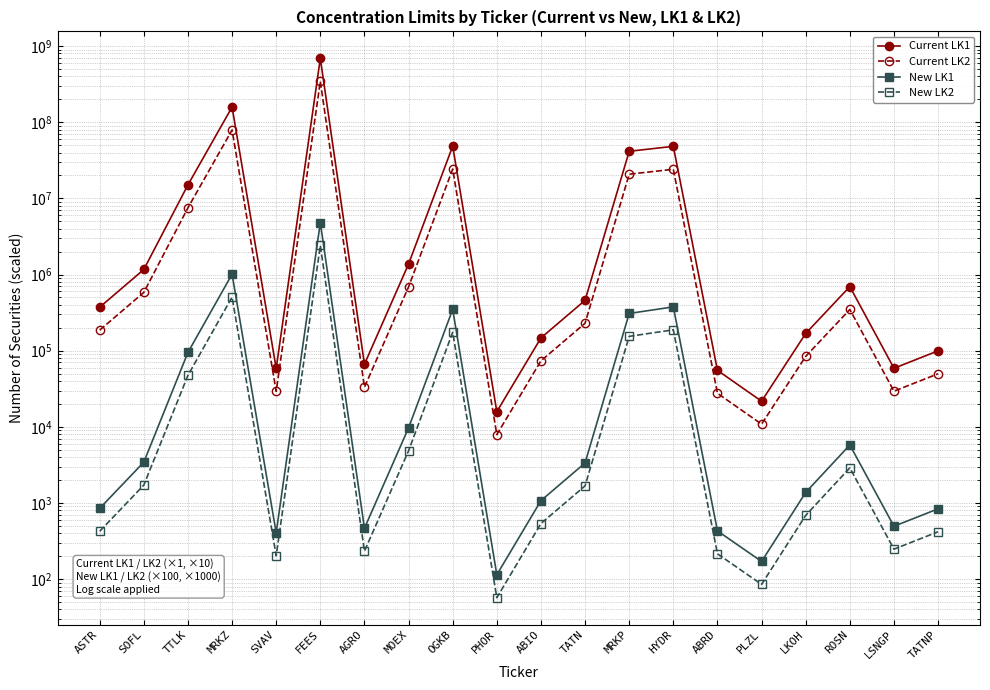

At which label does Current LK2 first exceed 229462?

SOFL